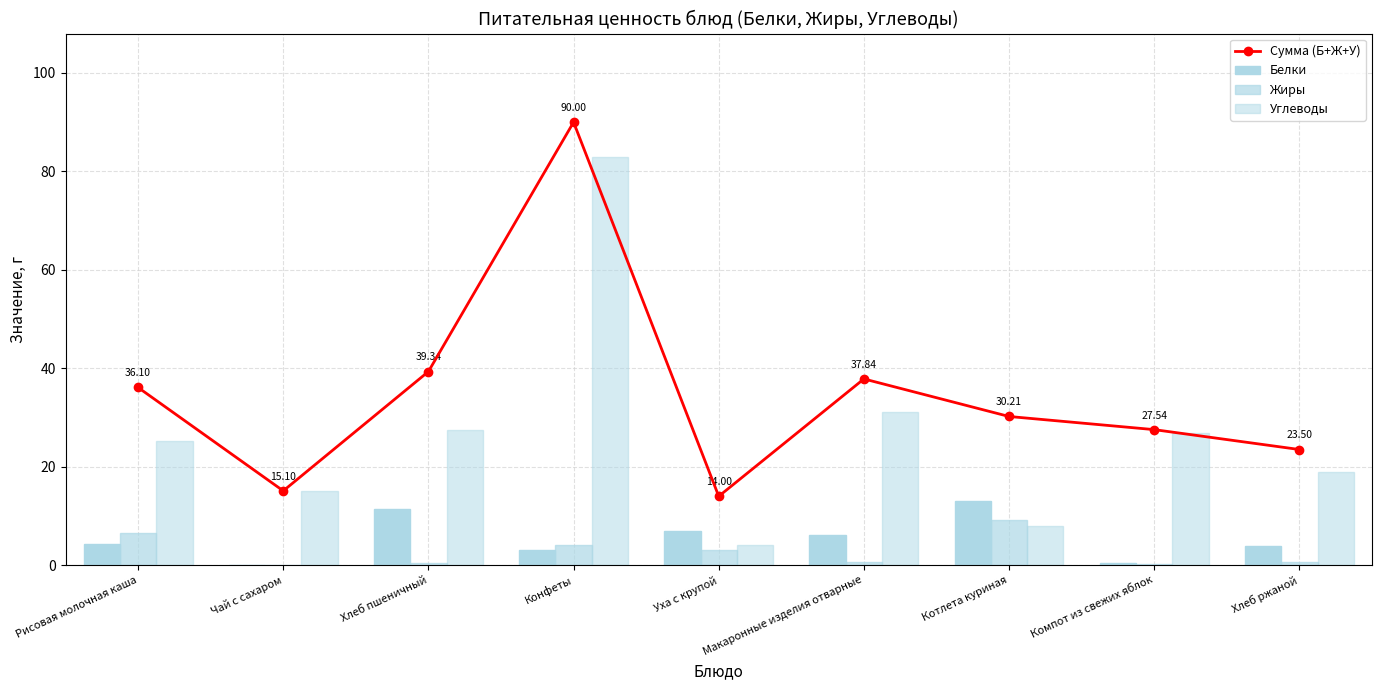

What is the difference between the second highest and second lowest values in the Сумма (Б+Ж+У) series?

24.2